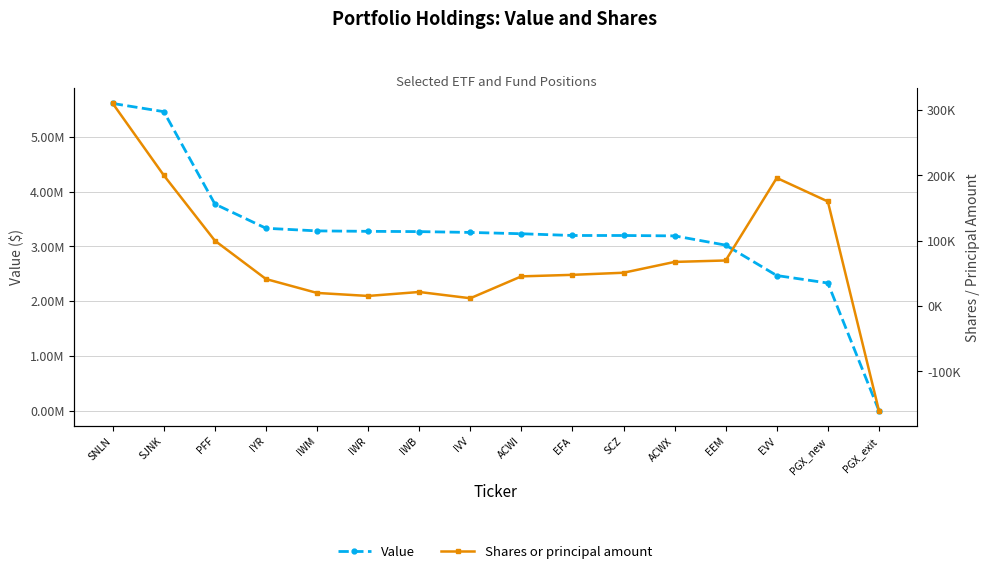

Which series has the widest spread of values?

Value